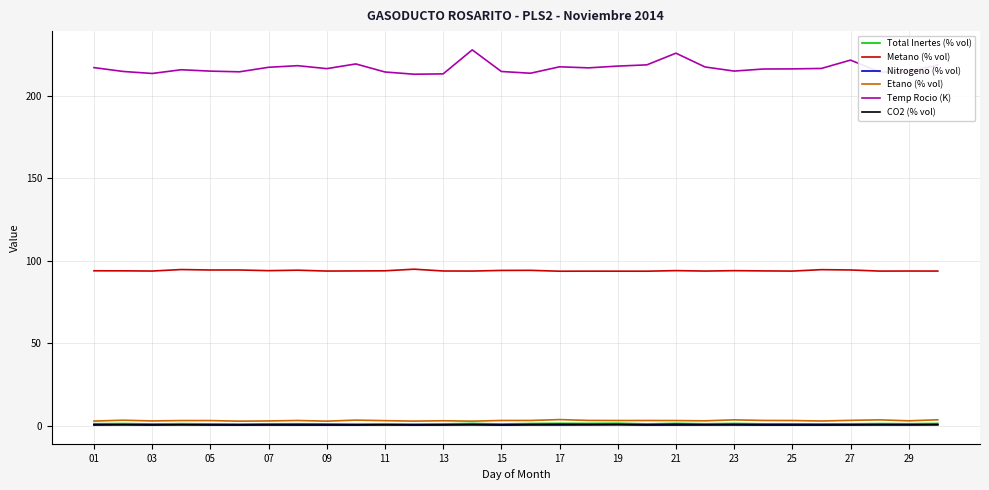

What is the lowest value of the Metano (% vol) series?

93.7